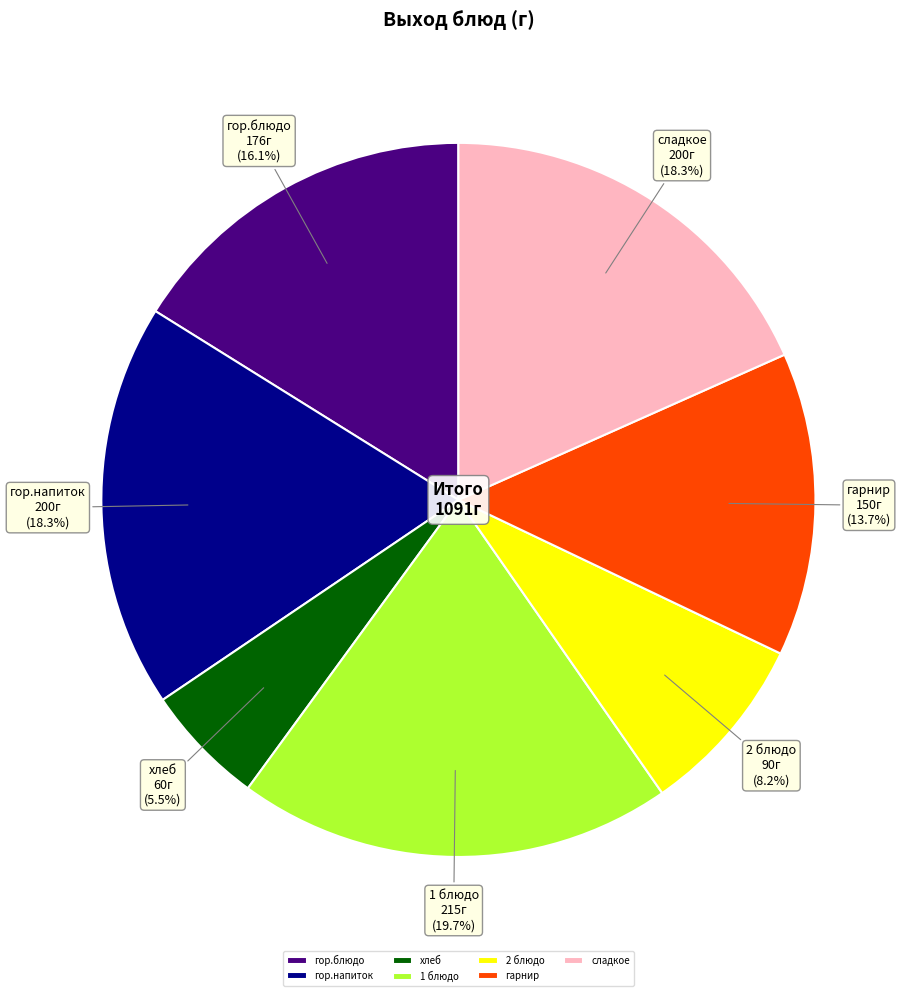

Count the number of slices in the pie.

7